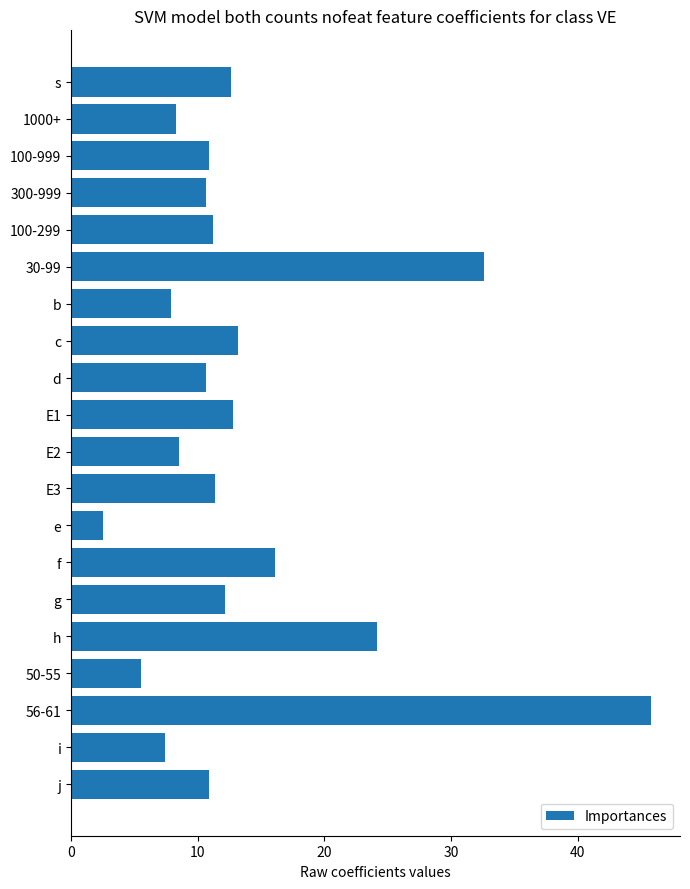

What is the label of the 19th bar from the top?

i